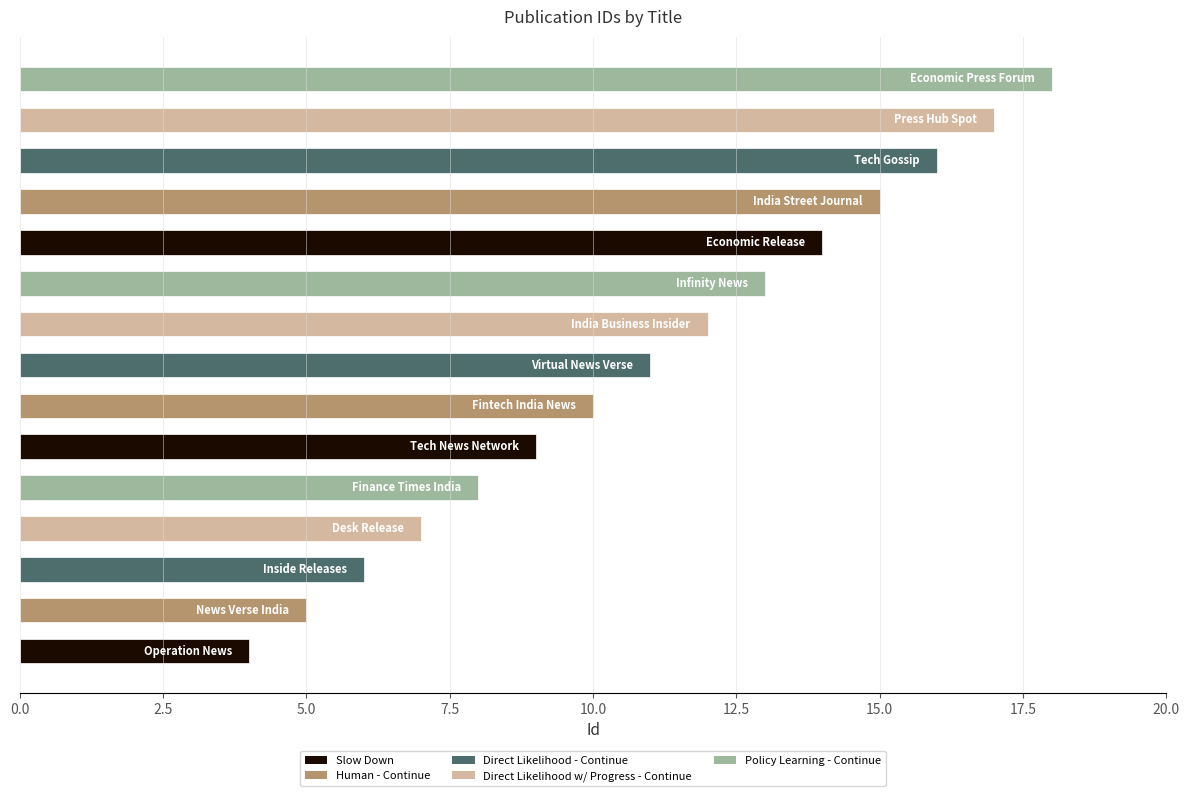

How many values are below 11?

7